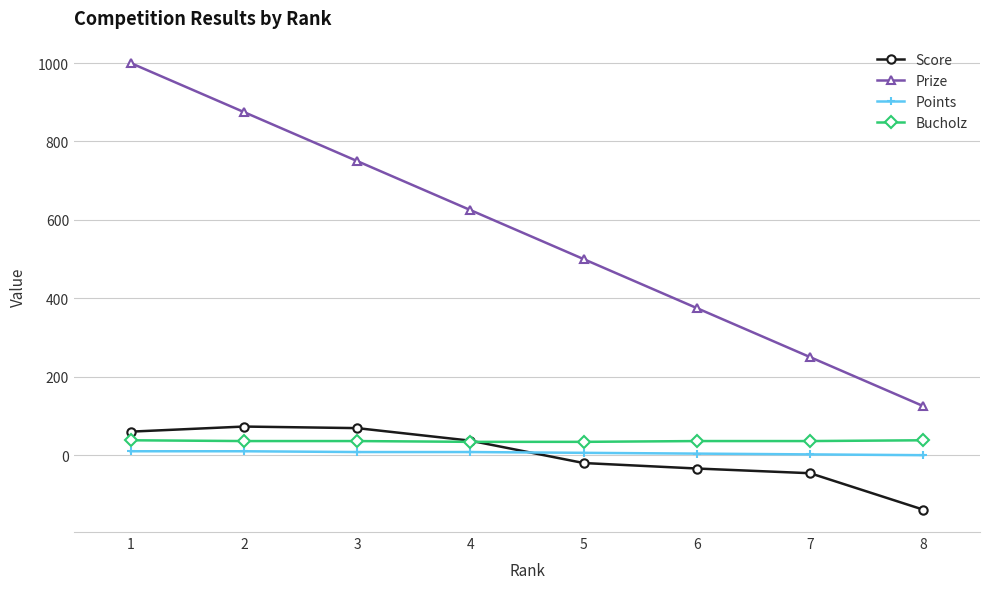

True or false: Prize has more than 0 points higher than both neighbors.

False